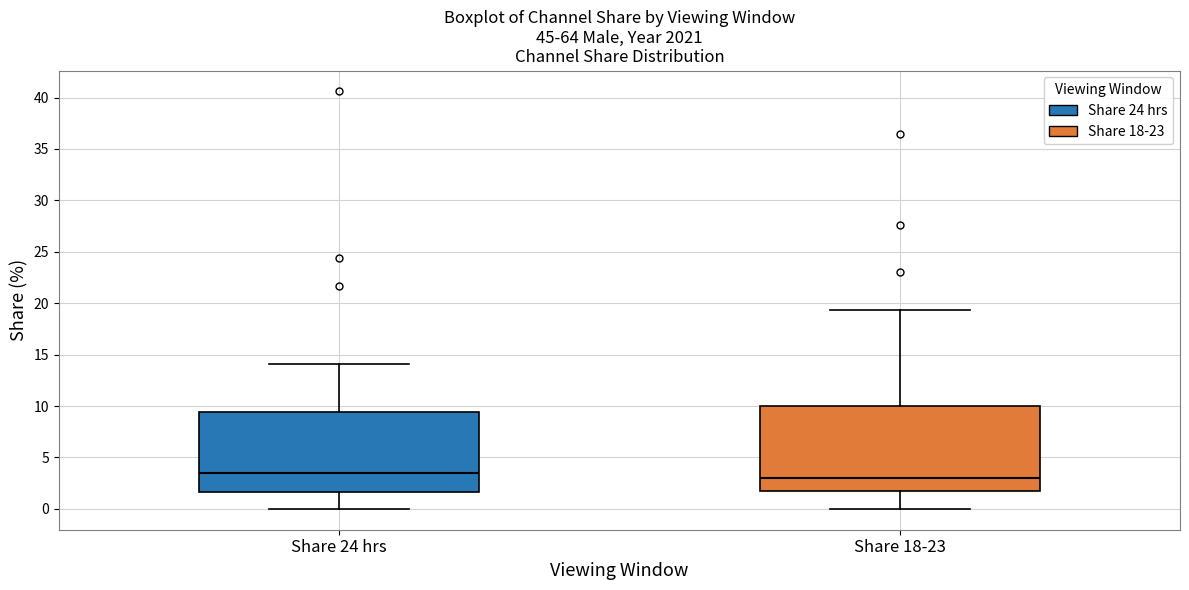

Which box's median line is the highest?

Share 24 hrs